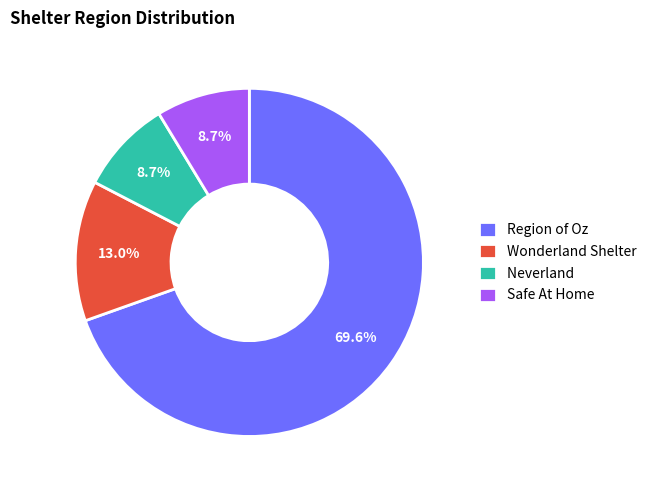

Does any single category account for the majority?

Yes